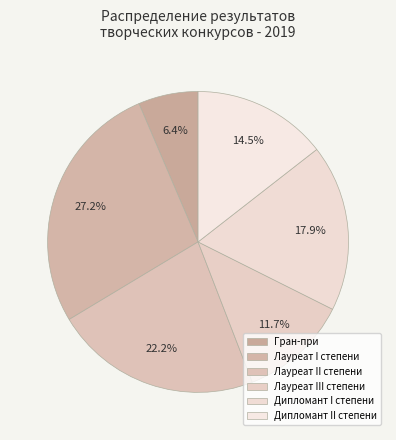

Between Гран-при and Дипломант II степени, which is larger?

Дипломант II степени